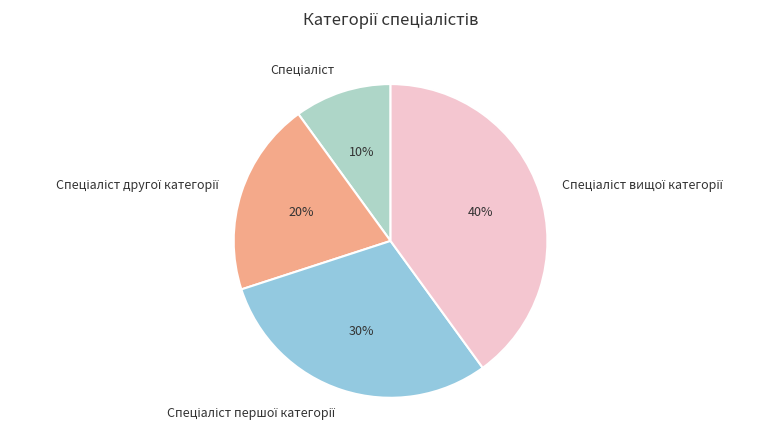

Does any single category account for the majority?

No